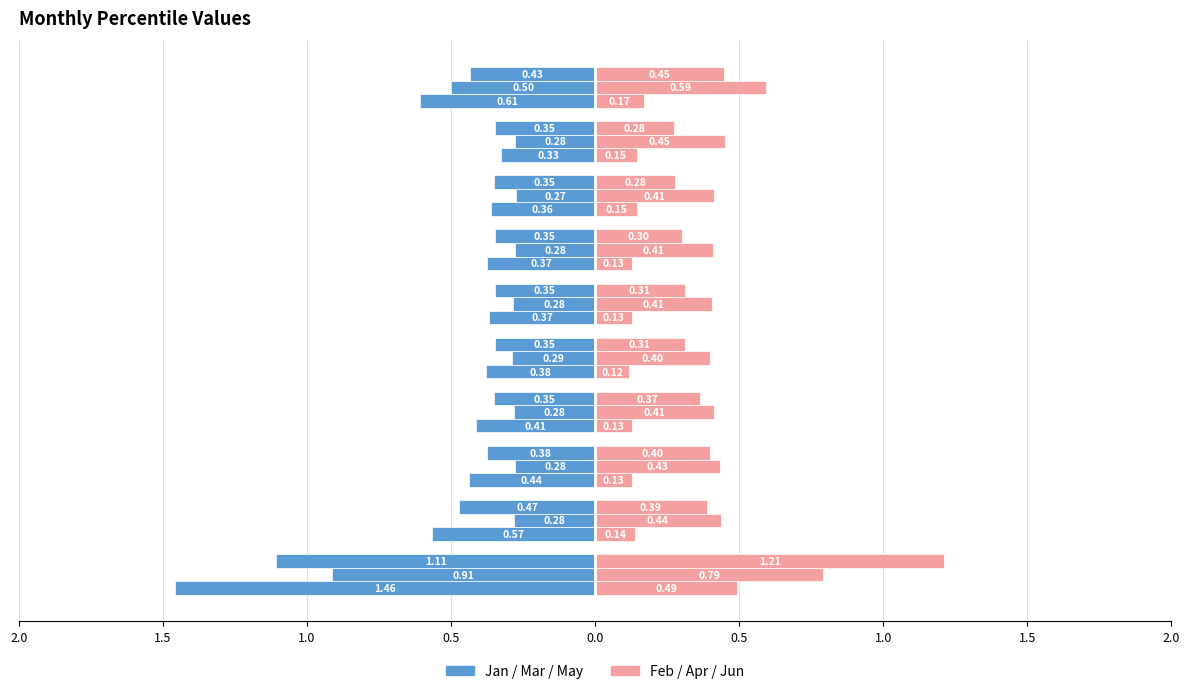

How many bars are there in each group?

6